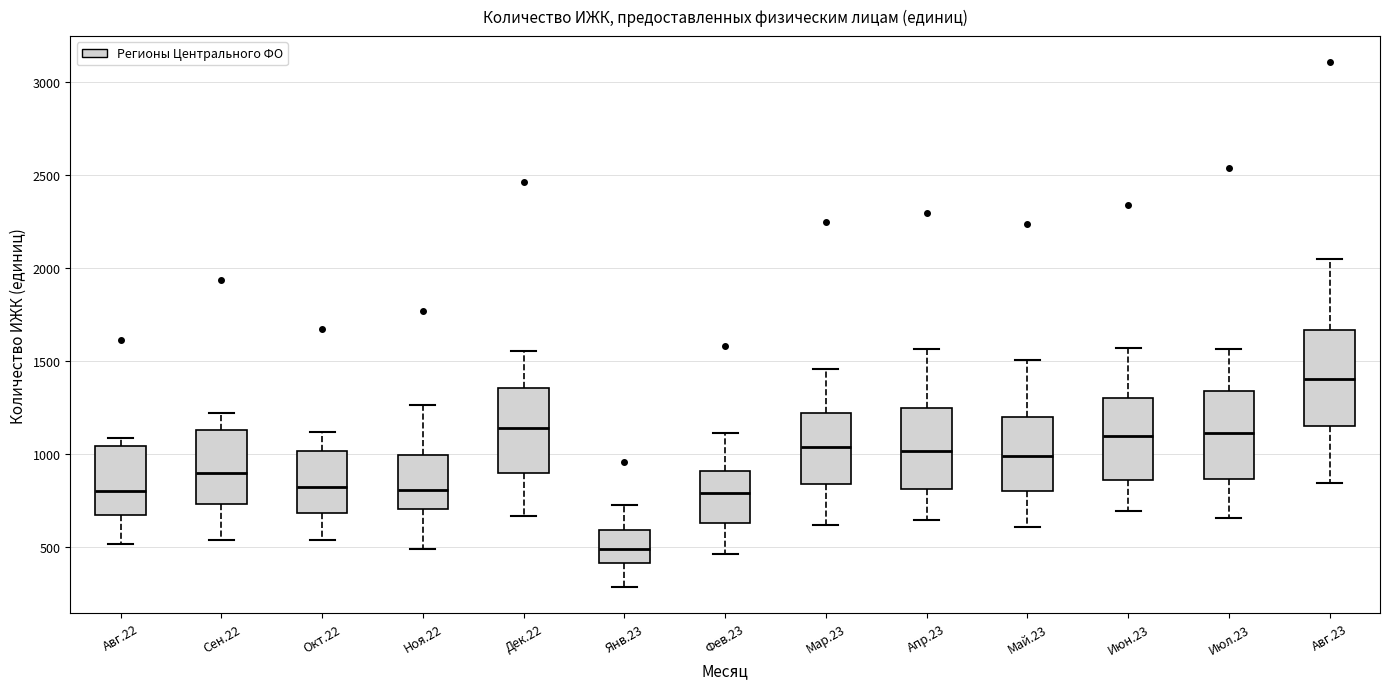

Where does the upper whisker of the box for Дек.22 end on the y-axis? The values are not printed on the chart, so give them approximately, as read against the axis.

1550